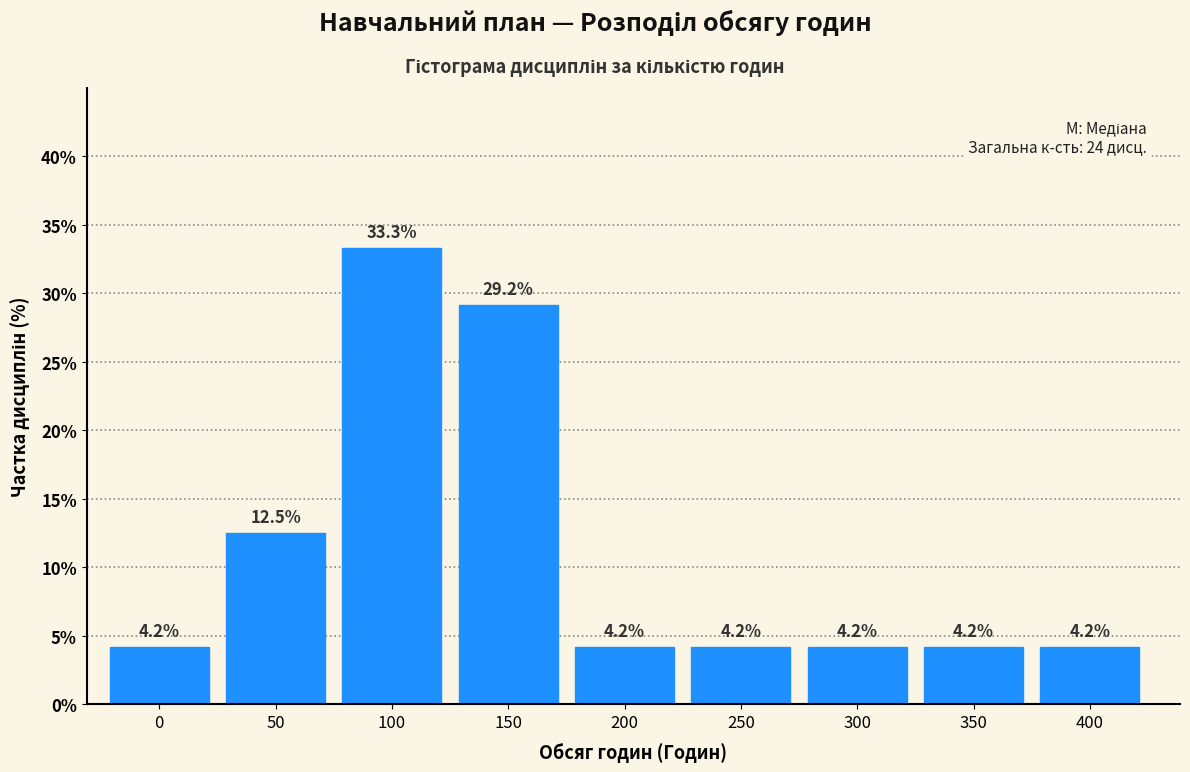

Reading left to right, extract all data points from this chart.

0=4.2	50=12.5	100=33.3	150=29.2	200=4.2	250=4.2	300=4.2	350=4.2	400=4.2